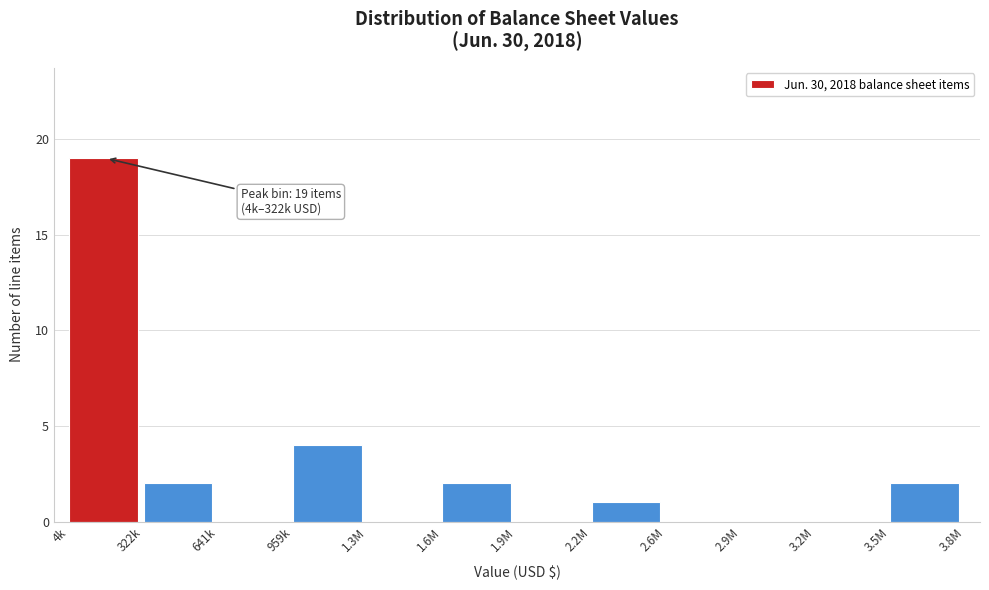

Reading left to right, extract all data points from this chart.

4k=19	322k=2	641k=0	959k=4	1.3M=0	1.6M=2	1.9M=0	2.2M=1	2.6M=0	2.9M=0	3.2M=0	3.5M=2